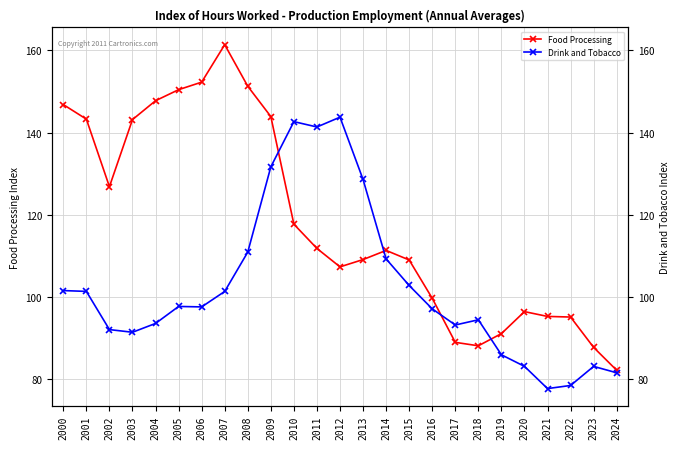

Reading right to left, transcribe all the data shown in this chart.

Food Processing: 2024=82.0	2023=87.6	2022=95.0	2021=95.2	2020=96.3	2019=91.0	2018=88.0	2017=88.8	2016=99.6	2015=108.9	2014=111.3	2013=109.0	2012=107.2	2011=111.7	2010=117.7	2009=143.9	2008=151.3	2007=161.4	2006=152.3	2005=150.4	2004=147.8	2003=143.2	2002=126.8	2001=143.3	2000=146.8
Drink and Tobacco: 2024=81.4	2023=83.0	2022=78.3	2021=77.6	2020=83.0	2019=85.8	2018=94.3	2017=93.1	2016=97.0	2015=102.7	2014=109.2	2013=128.6	2012=143.7	2011=141.3	2010=142.7	2009=131.6	2008=110.8	2007=101.3	2006=97.5	2005=97.6	2004=93.5	2003=91.3	2002=92.0	2001=101.3	2000=101.5